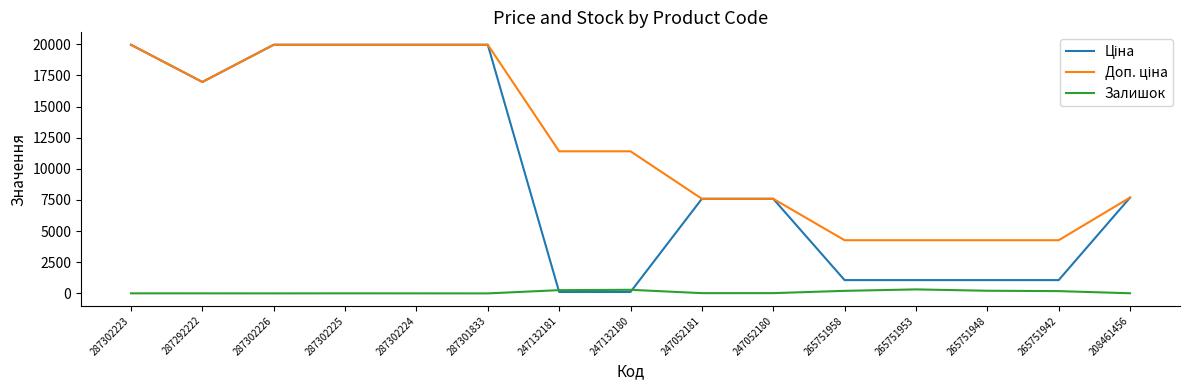

What is the greatest value displayed?

19964.2